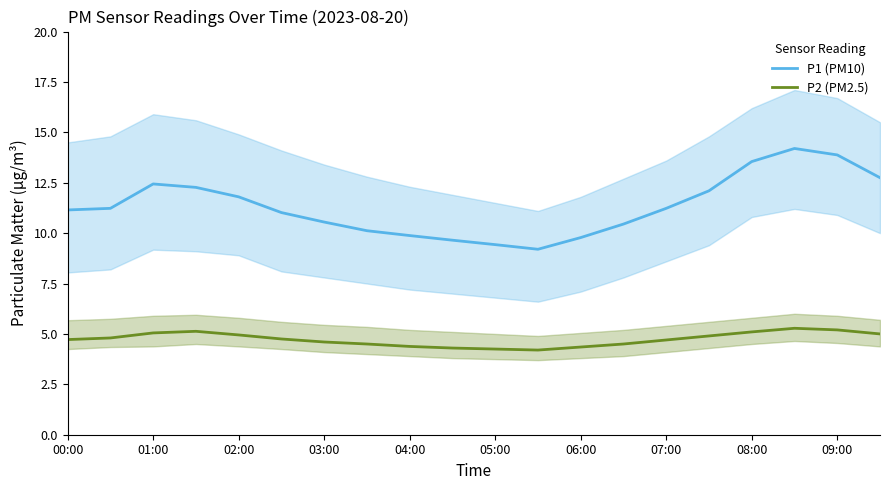

Is it true that P1 (PM10) equals 8.1 at 09:00?

False